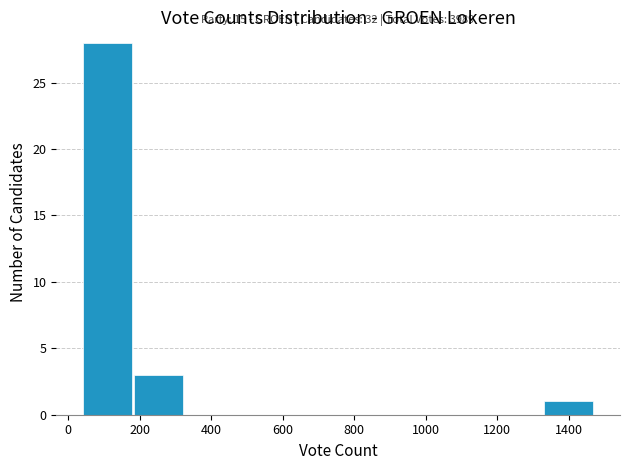

Over which range of the x-axis is the bar tallest?

40 to 180